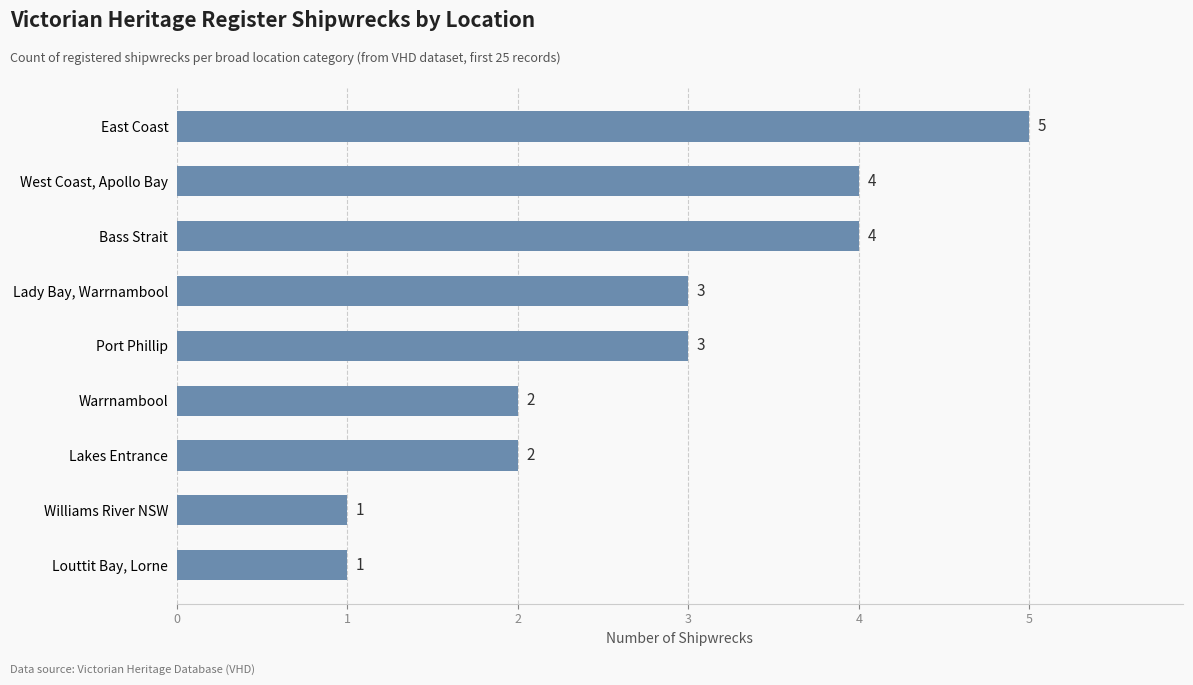

What is the approximate value at Lady Bay, Warrnambool?

3